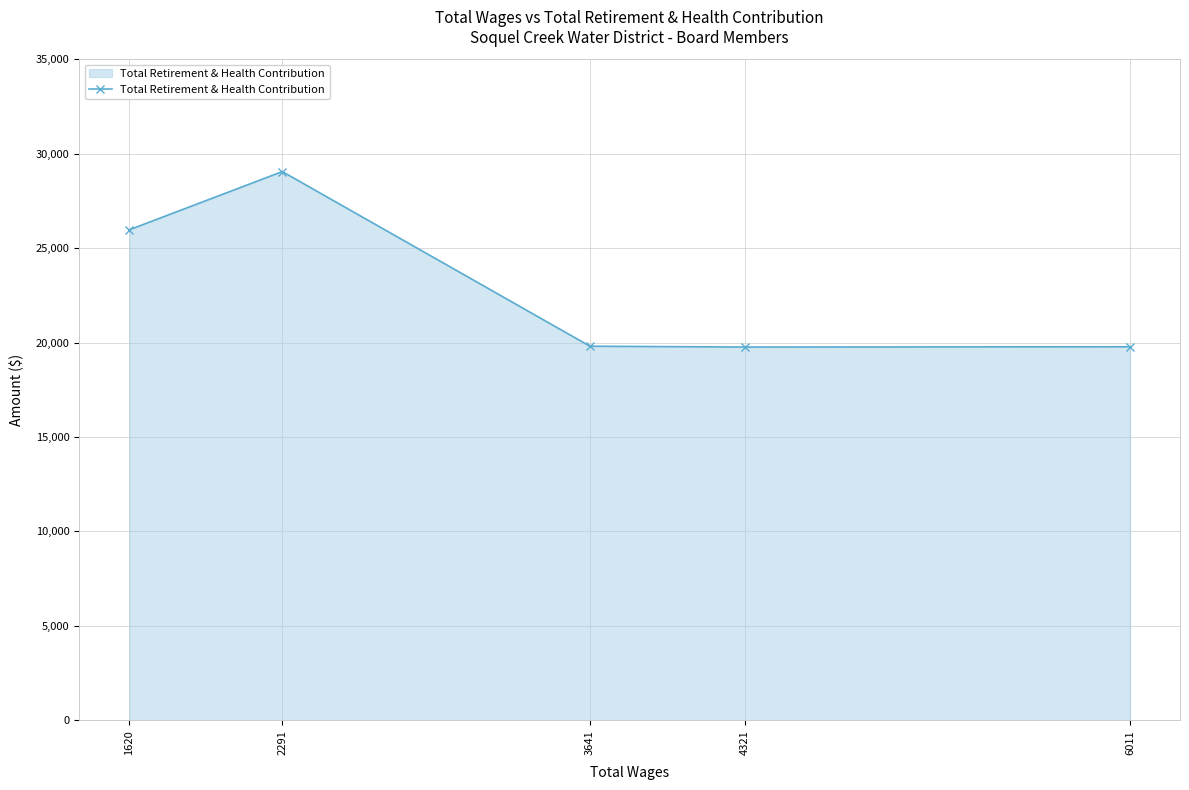

How many lines are shown in the chart?

1